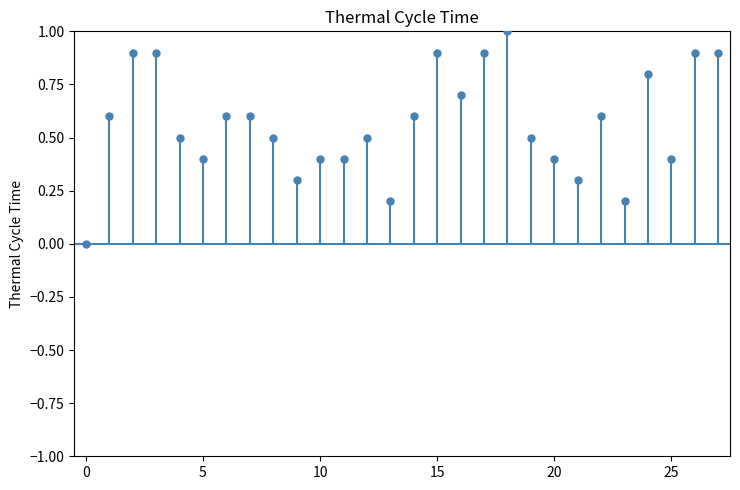

What is the range of Y values (max minus min)?

1.0